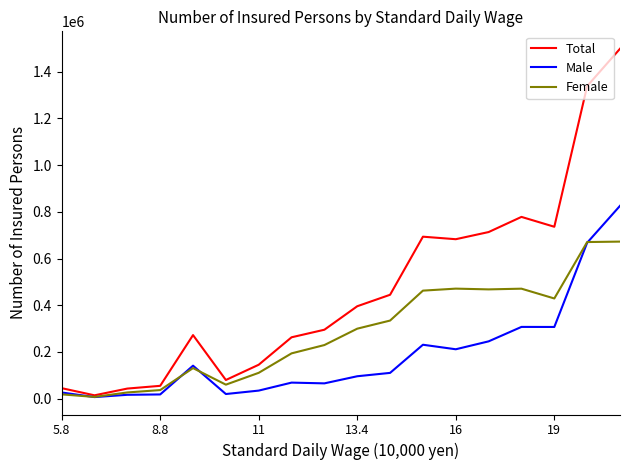

What is the maximum value shown in the chart?

1498433